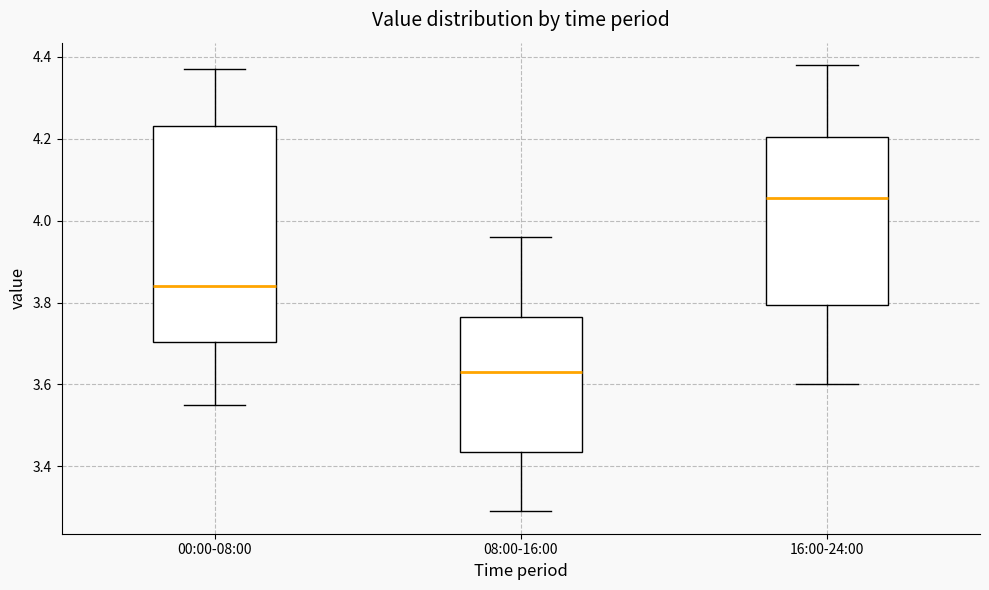

Where does the lower whisker of the box for 00:00-08:00 end on the y-axis? The values are not printed on the chart, so give them approximately, as read against the axis.

3.56